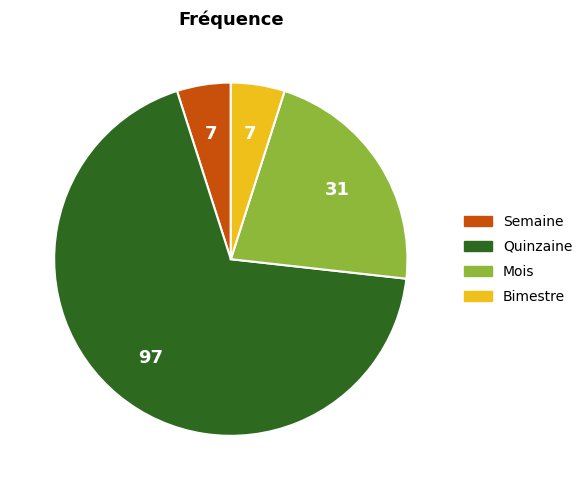

Which slice is the largest?

Quinzaine